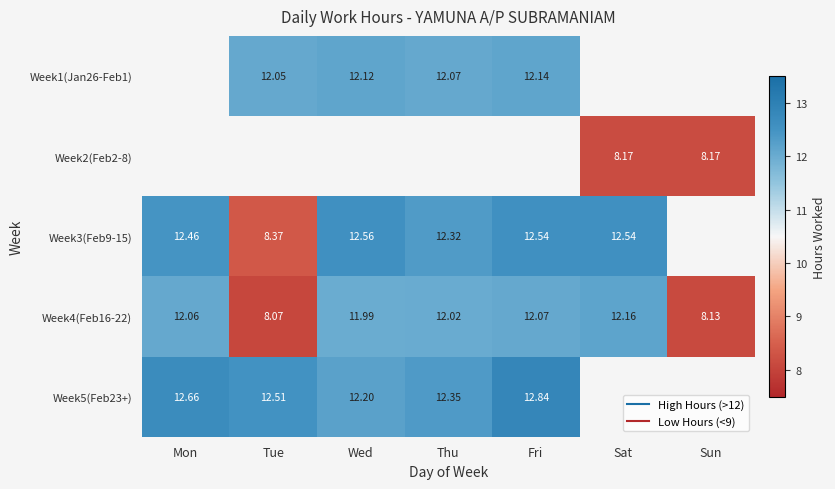

What is the difference between the Week4(Feb16-22) values at Sat and Fri?

0.1